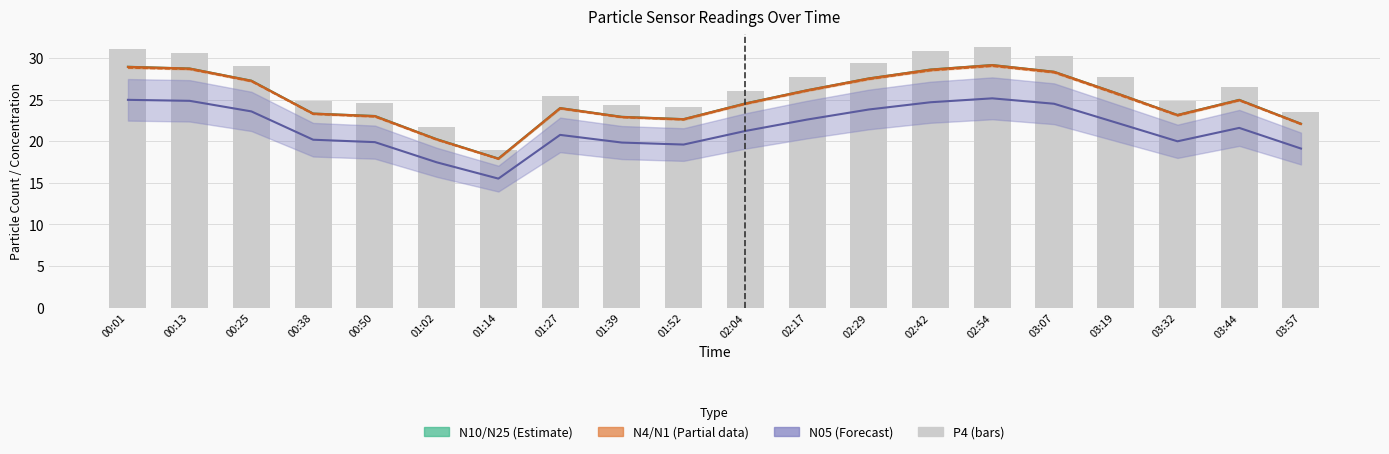

Count the number of categories in the chart.

20